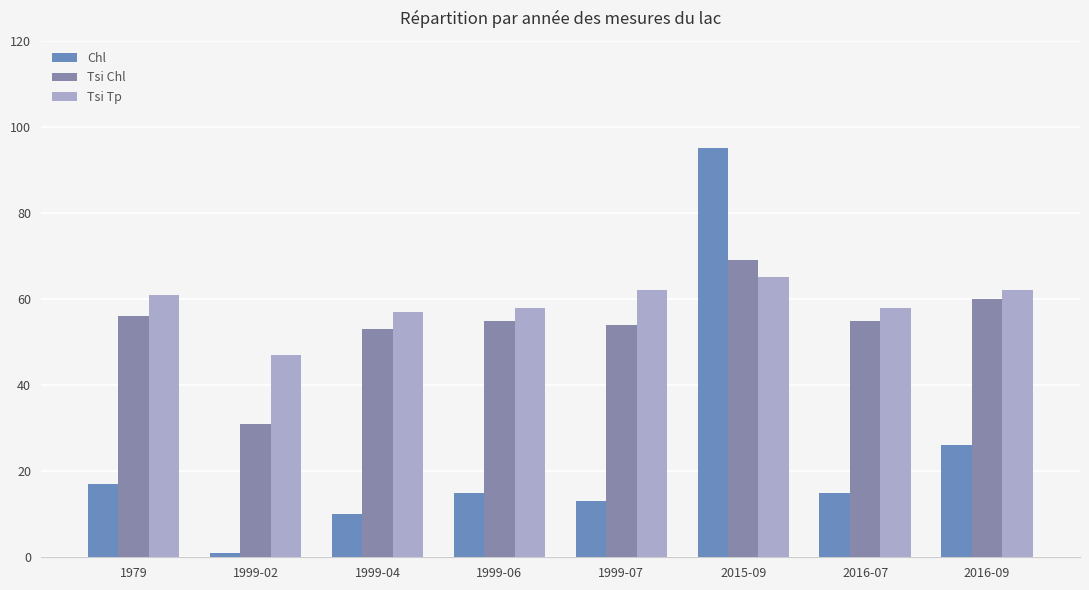

Reading left to right, what are all the values shown in this chart?

Chl: 1979=17	1999-02=1	1999-04=10	1999-06=15	1999-07=13	2015-09=95	2016-07=15	2016-09=26
Tsi Chl: 1979=56	1999-02=31	1999-04=53	1999-06=55	1999-07=54	2015-09=69	2016-07=55	2016-09=60
Tsi Tp: 1979=61	1999-02=47	1999-04=57	1999-06=58	1999-07=62	2015-09=65	2016-07=58	2016-09=62